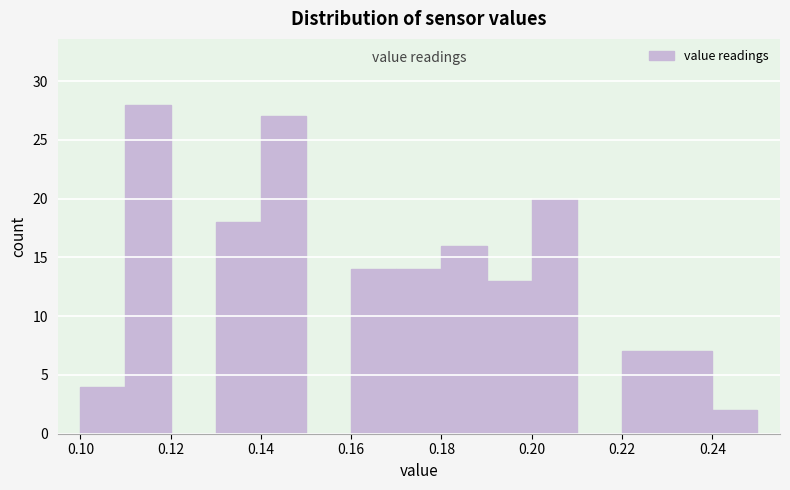

Reading left to right, transcribe this chart: for each bar, give the range it covers on the x-axis and its height. The values are not printed on the chart, so give them approximately, as read against the axis.

0.10 to 0.11: 4
0.11 to 0.12: 28
0.12 to 0.13: 0
0.13 to 0.14: 18
0.14 to 0.15: 27
0.15 to 0.16: 0
0.16 to 0.17: 14
0.17 to 0.18: 14
0.18 to 0.19: 16
0.19 to 0.20: 13
0.20 to 0.21: 20
0.21 to 0.22: 0
0.22 to 0.23: 7
0.23 to 0.24: 7
0.24 to 0.25: 2